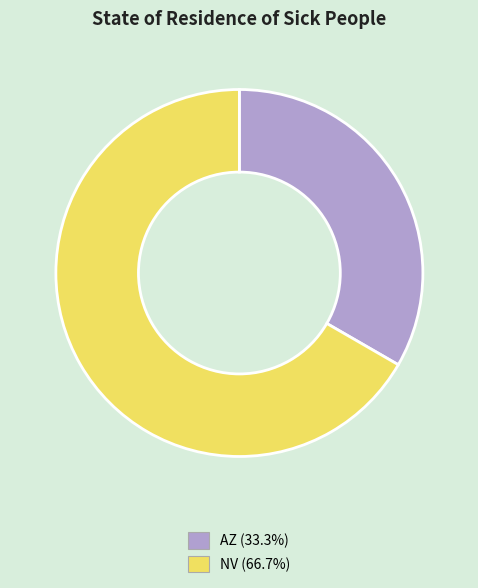

True or false: NV accounts for 53% of the total.

False